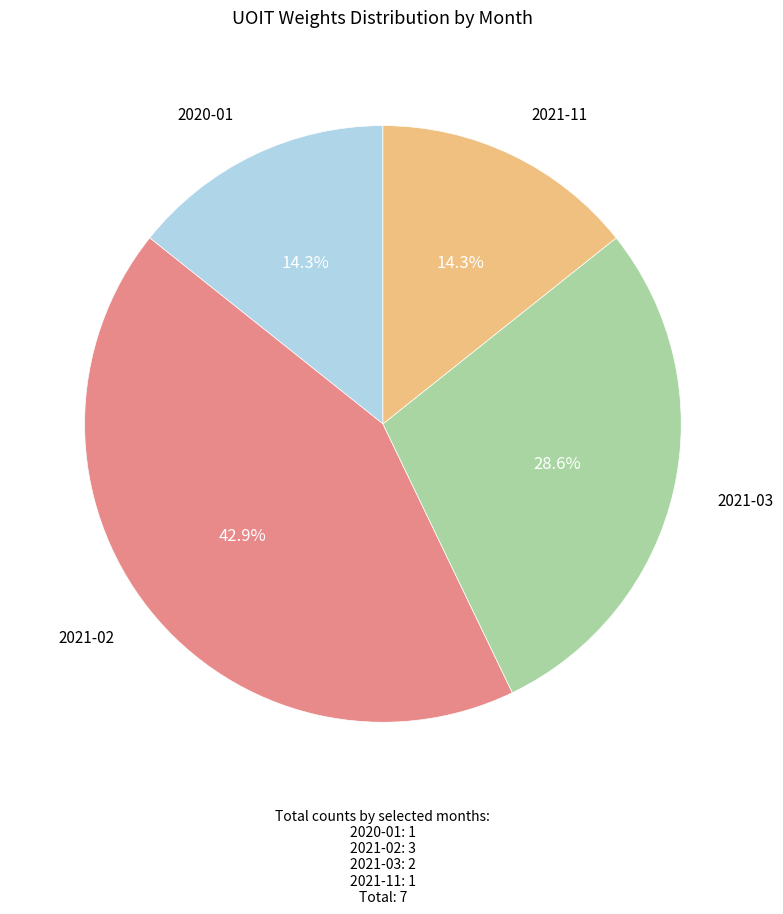

Does 2020-01 account for over 50% of the chart?

No